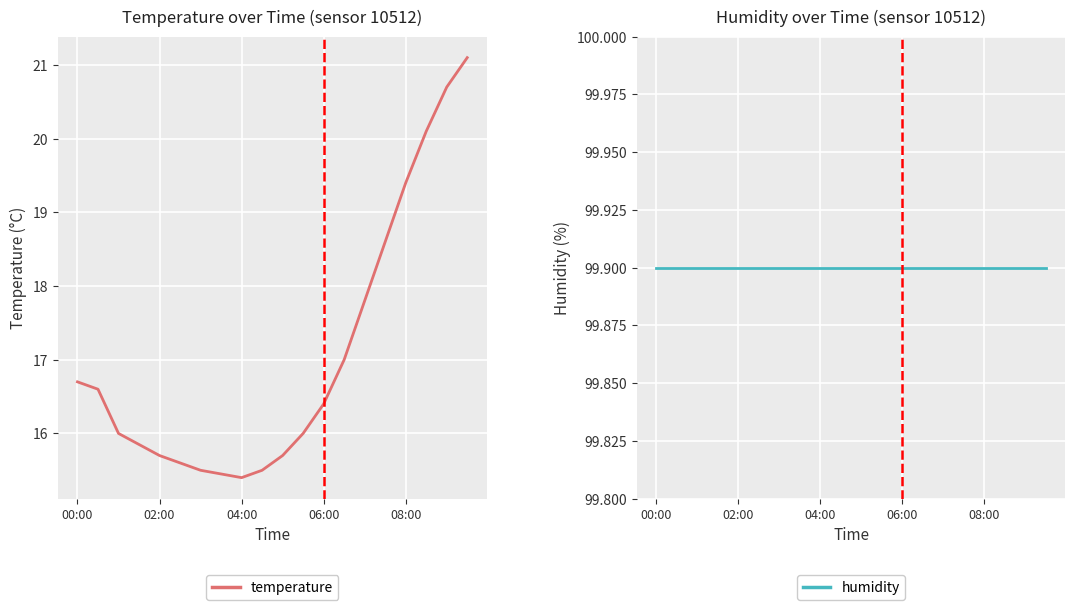

List the series in order of their overall mean, highest first.

humidity, temperature